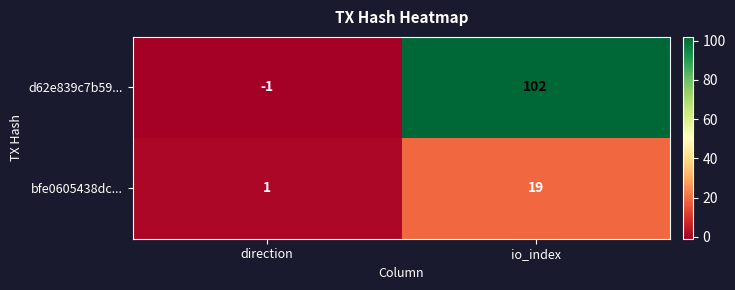

Rank the series at direction from lowest to highest value.

d62e839c7b59..., bfe0605438dc...